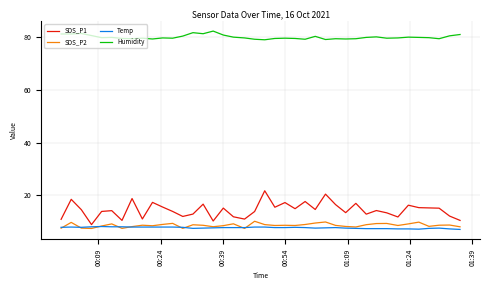

Which series has the largest total across all categories?

Humidity